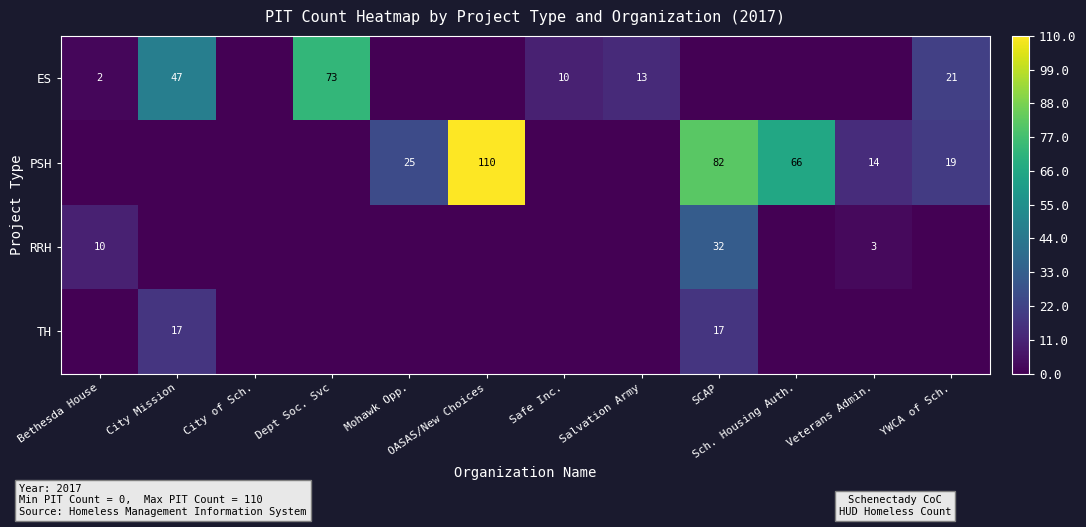

Is the value of PSH at YWCA of Sch. greater than the value of RRH at Veterans Admin.?

Yes